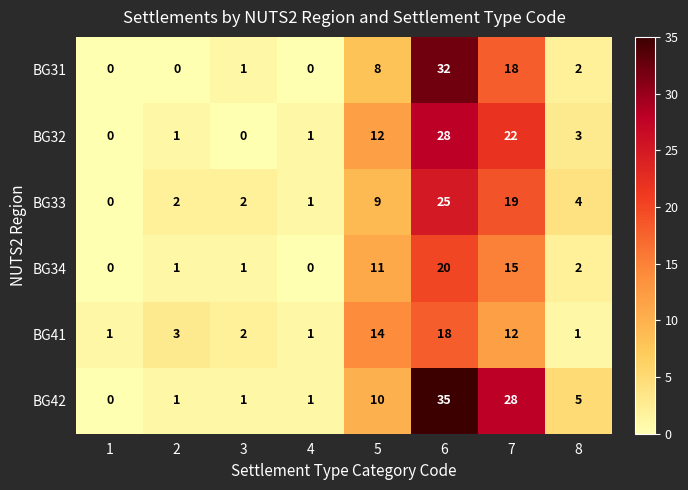

Which series has the largest total across all categories?

BG42